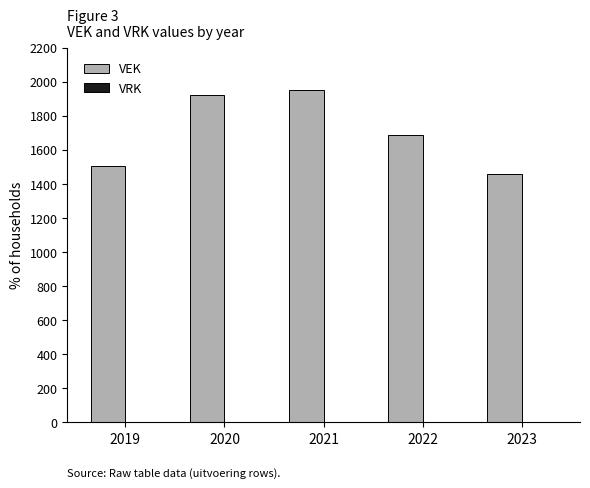

Read the value at 2022.

1686